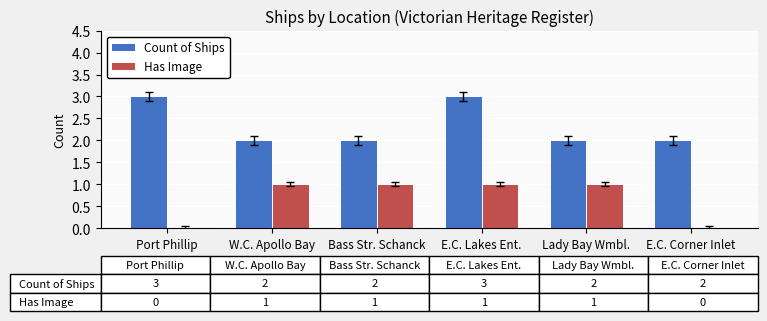

What are all the series names shown in the legend?

Count of Ships, Has Image